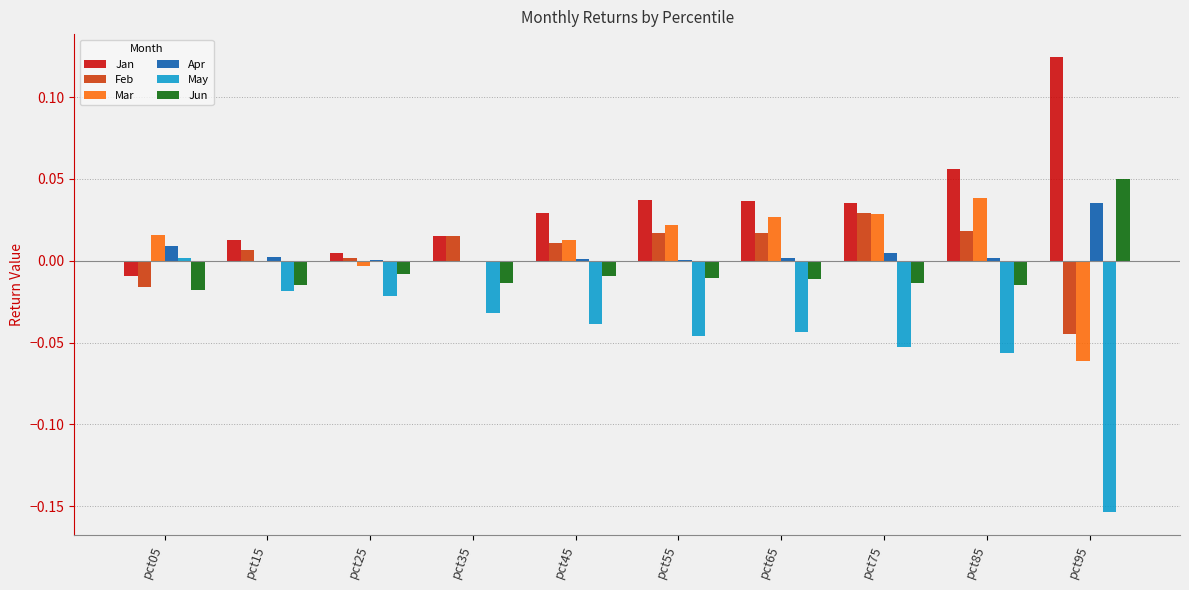

Is the value of Feb at pct65 greater than the value of Mar at pct35?

Yes